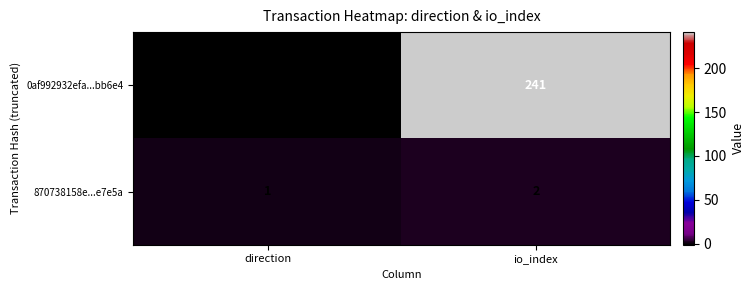

How many categories are shown in the chart?

2